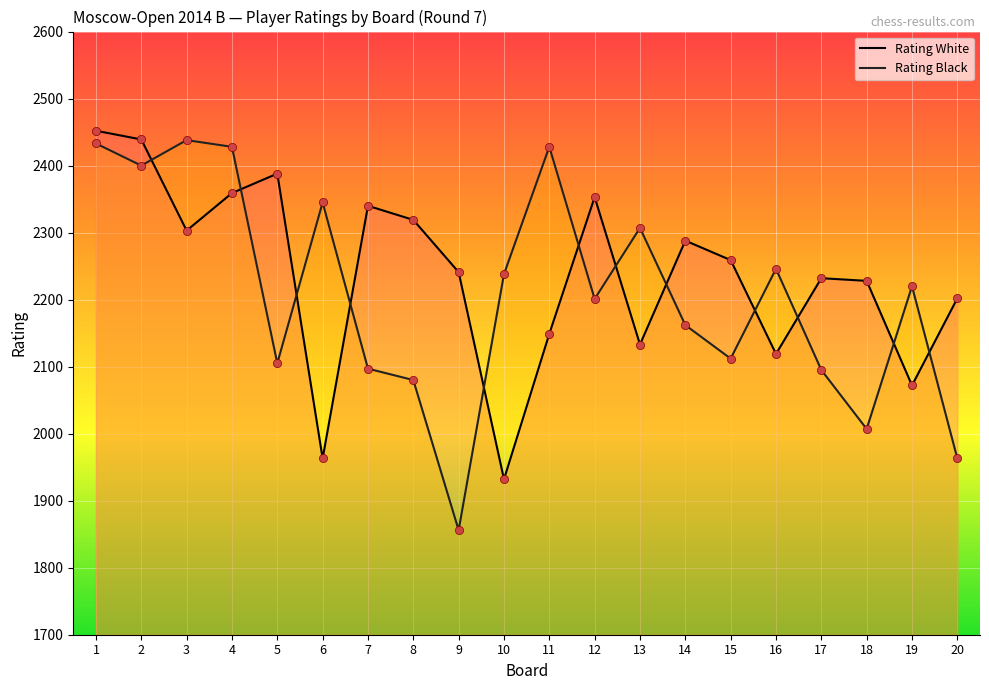

What is the total value across all series at 8?

4399